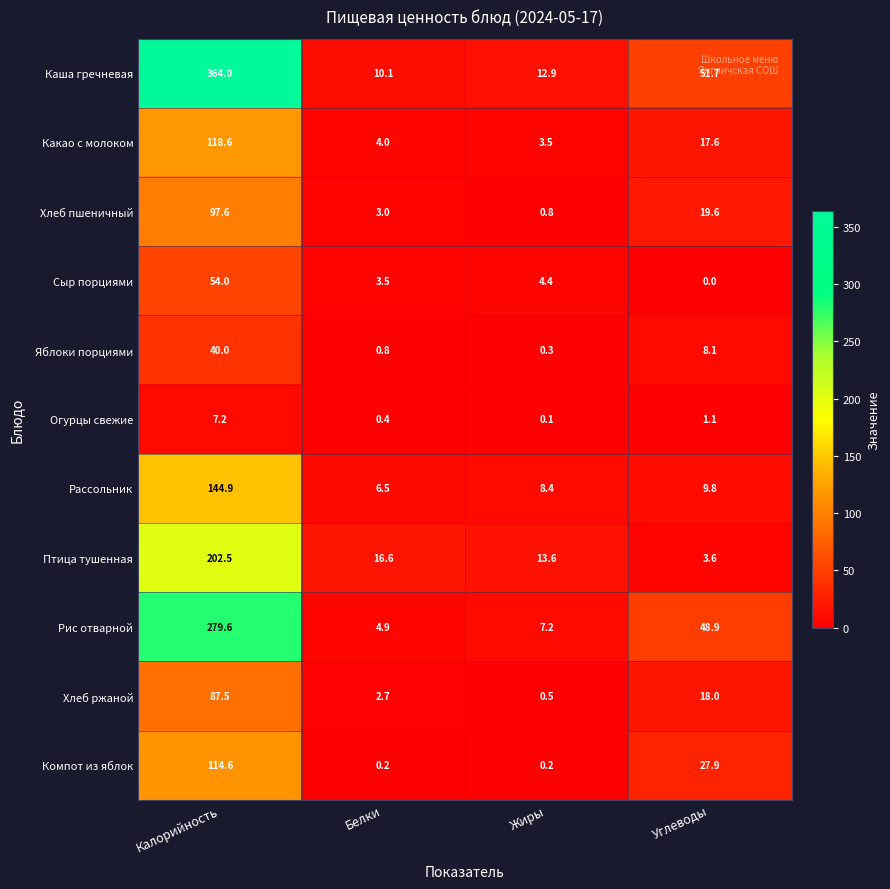

What is the difference between the Рис отварной values at Калорийность and Жиры?

272.4